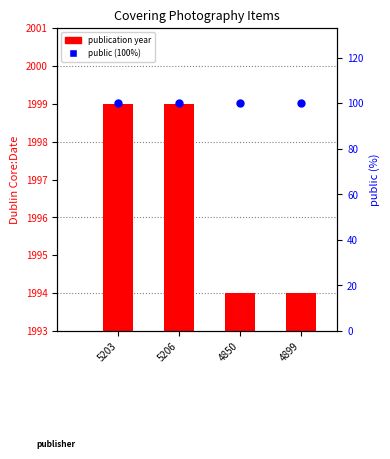

What are all the series names shown in the legend?

publication year, public (100%)